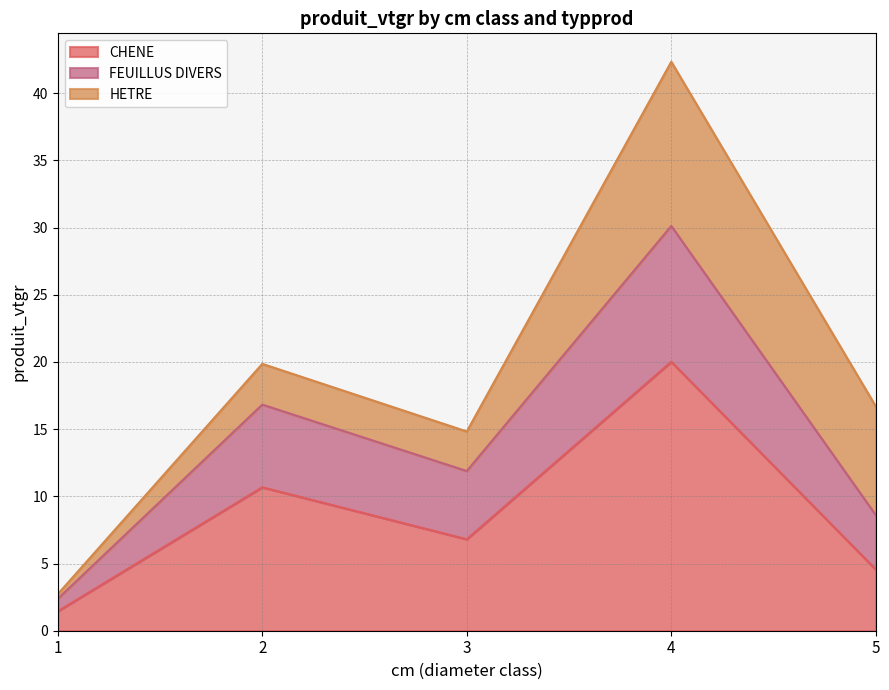

Is it true that FEUILLUS DIVERS equals 7.8 at 3?

False